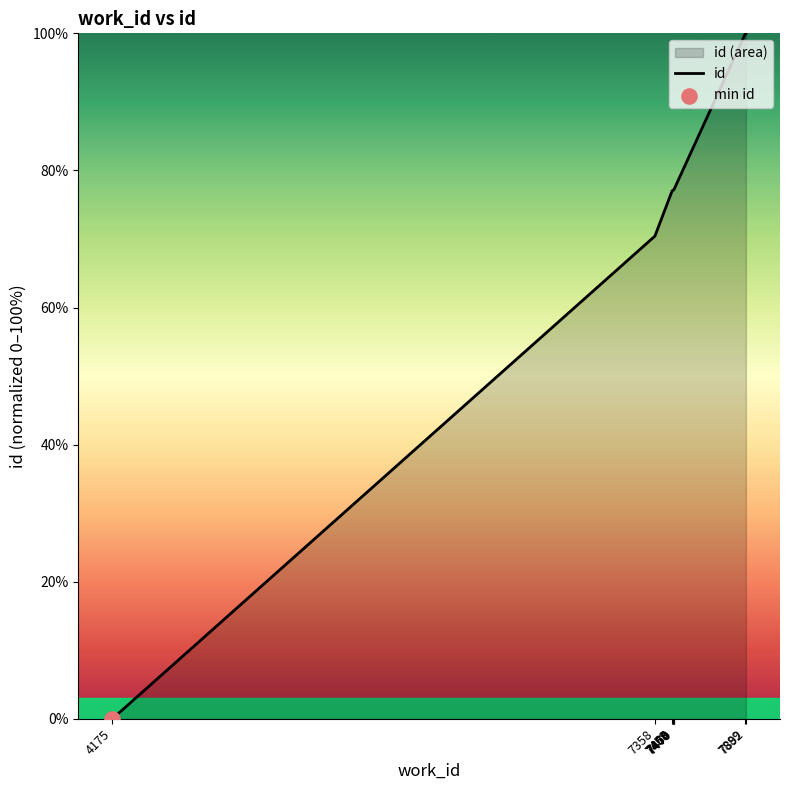

Between 4175 and 7466, which is larger?

7466